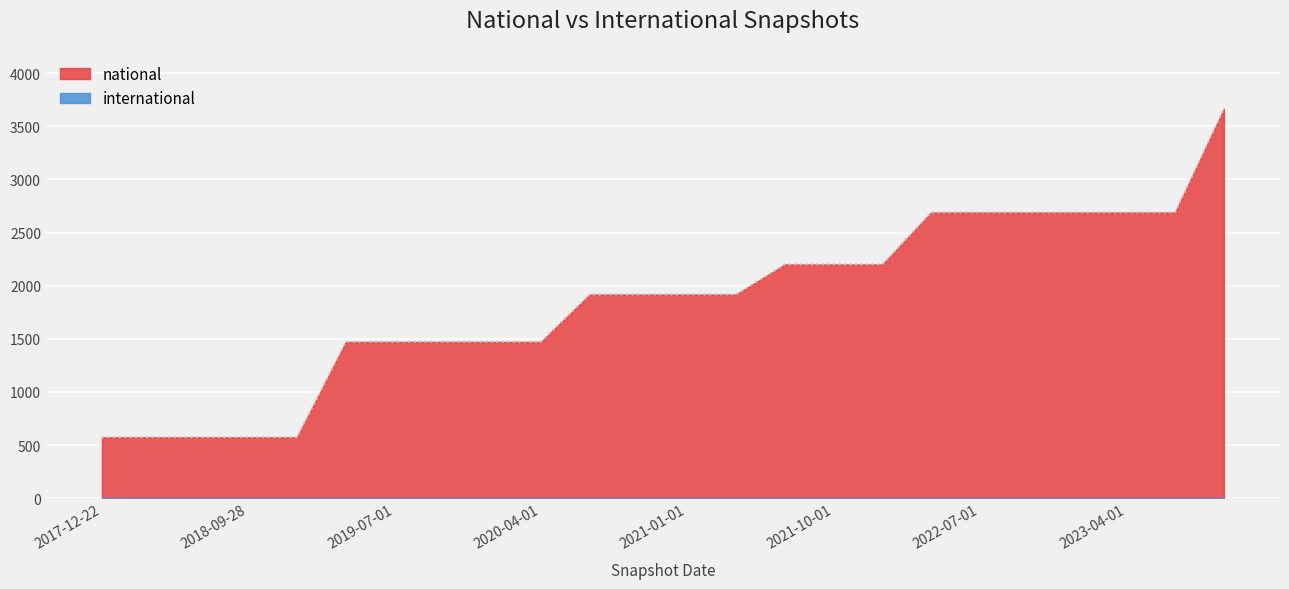

Which has a higher value, 2022-04-01 or 2020-04-01?

2022-04-01